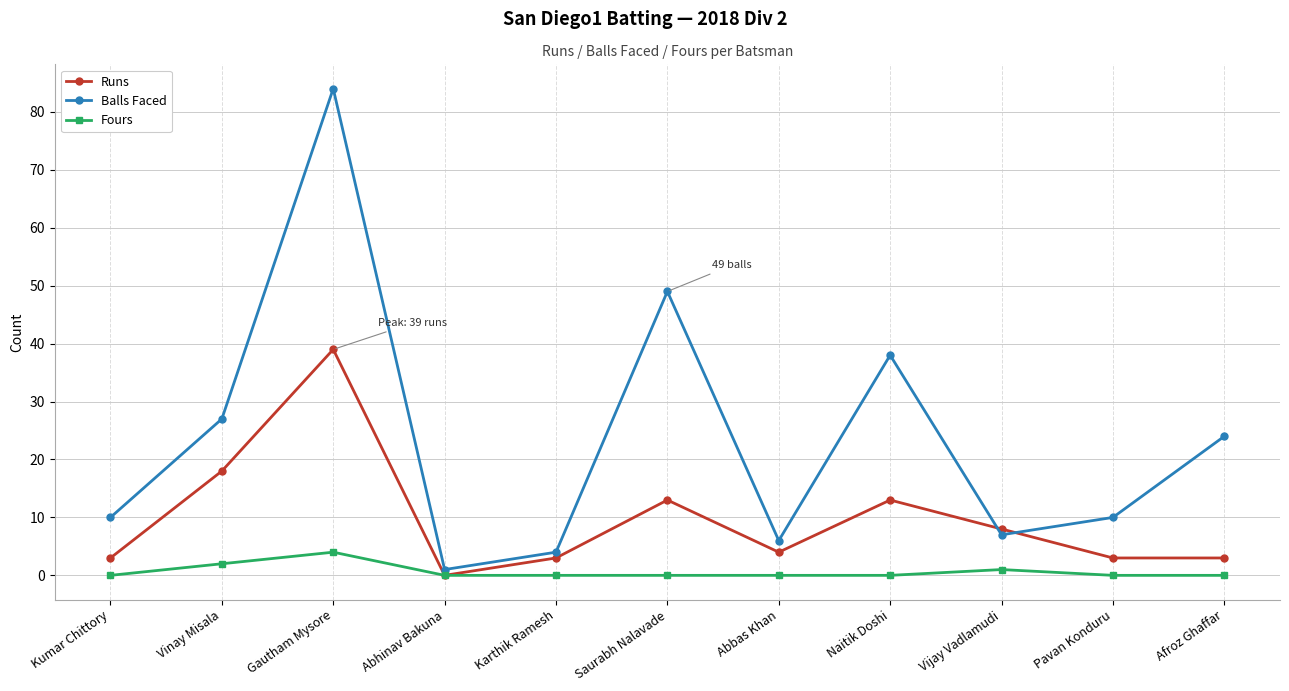

What is the difference between the highest and lowest values at Pavan Konduru?

10